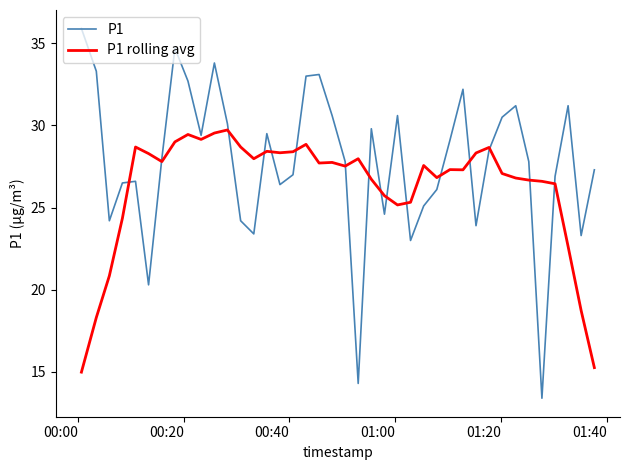

Rank the series by their average value, from highest to lowest.

P1, P1 rolling avg